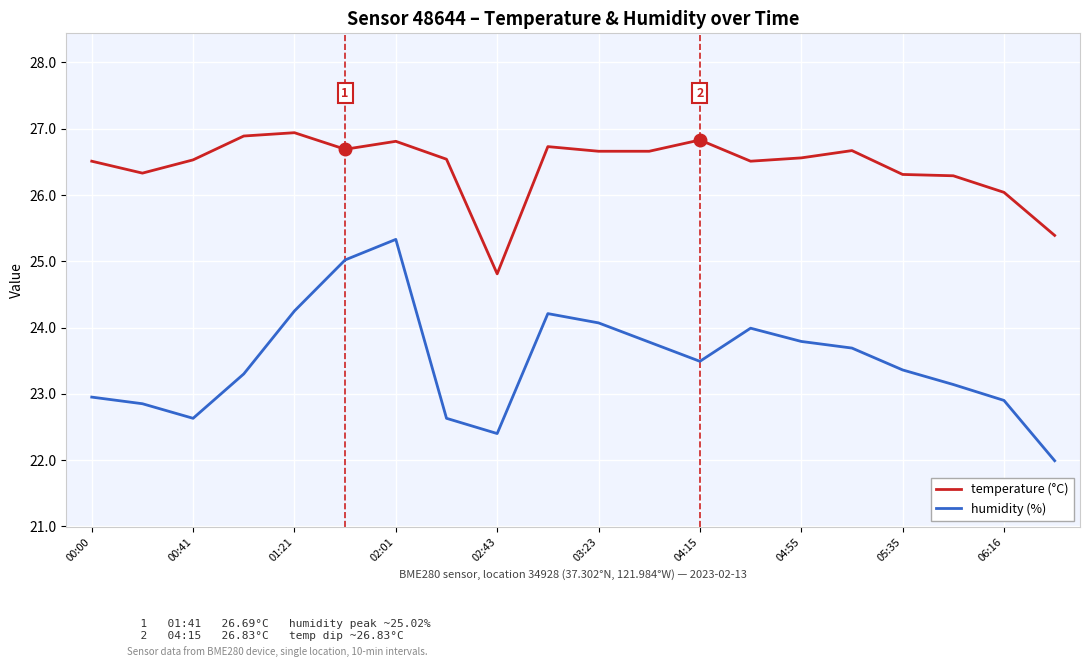

What is the difference between the maximum and minimum values in the humidity (%) series?

3.3